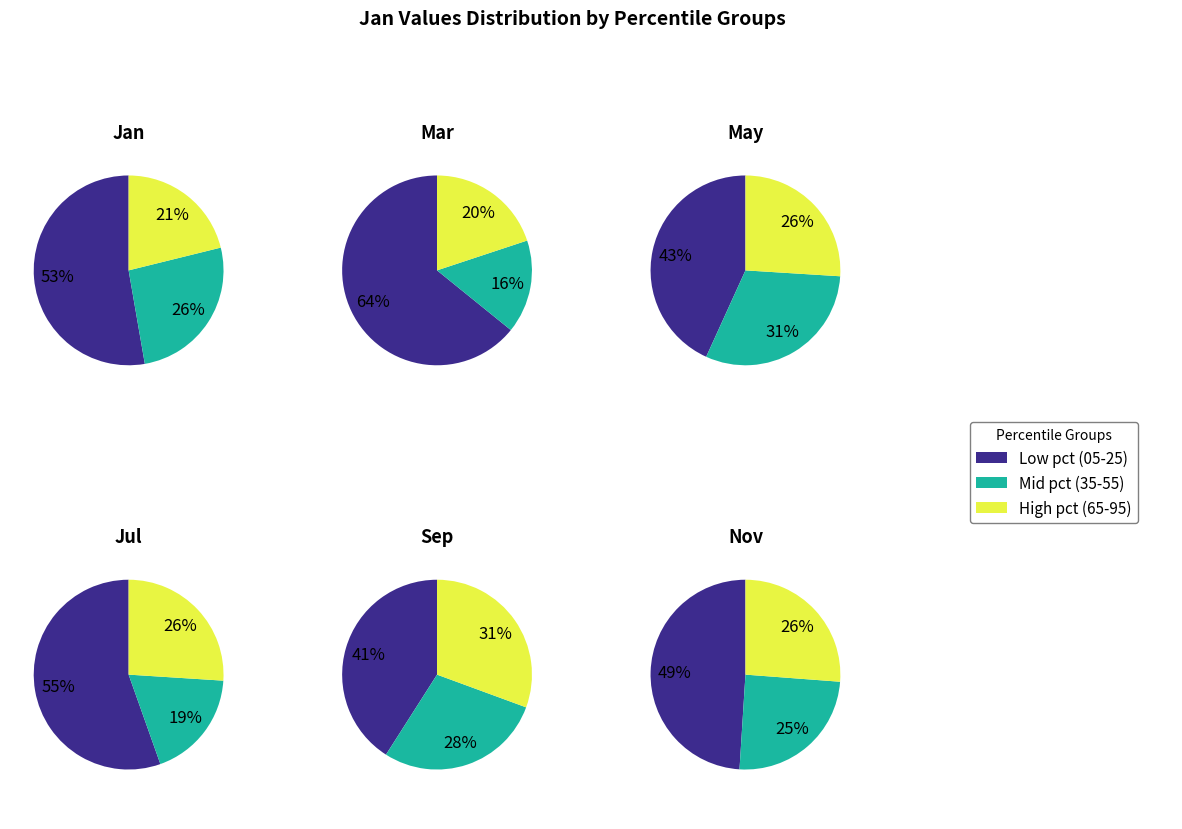

How much of the chart is everything except pct75?

93.8%